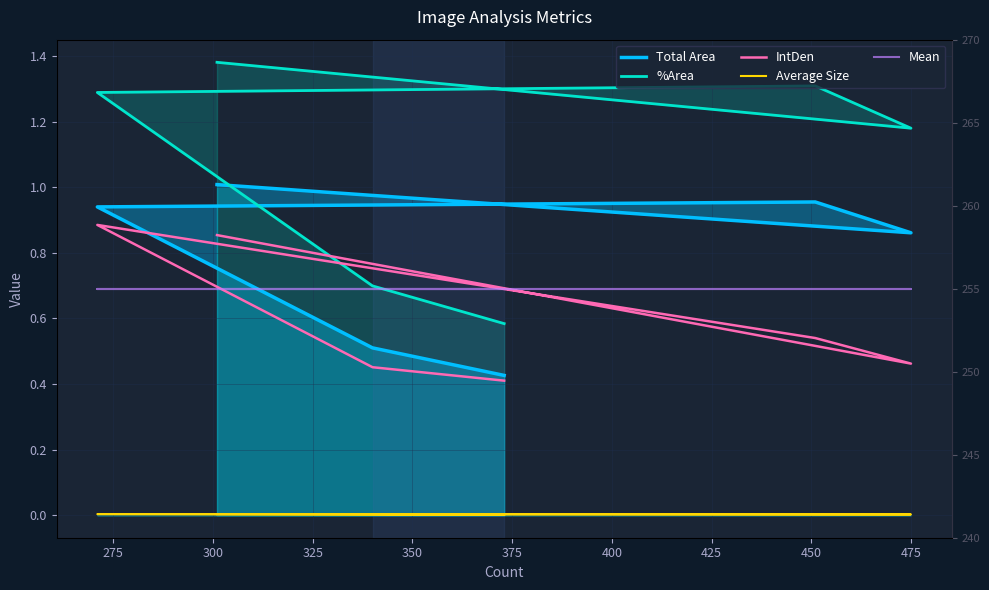

How many values in the %Area series exceed 1?

4